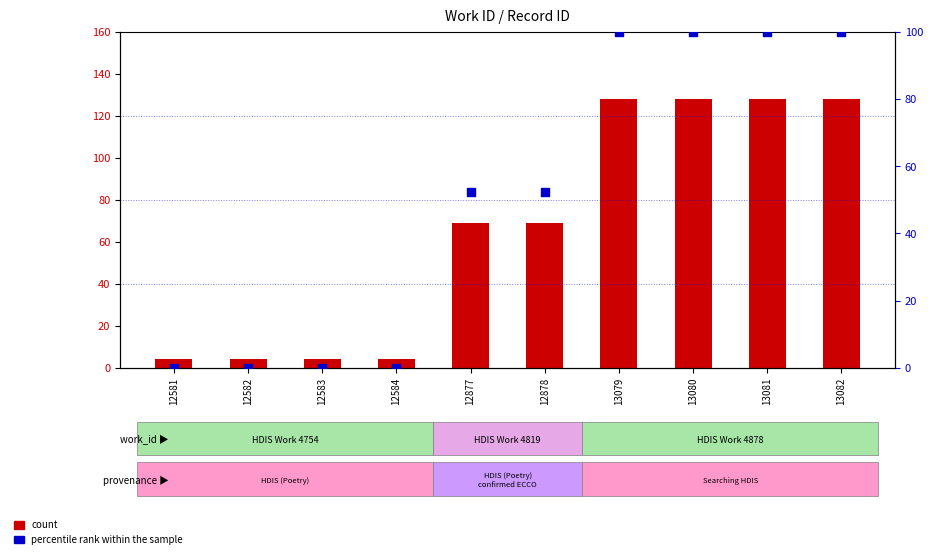

Which series has the widest spread of Y values?

count